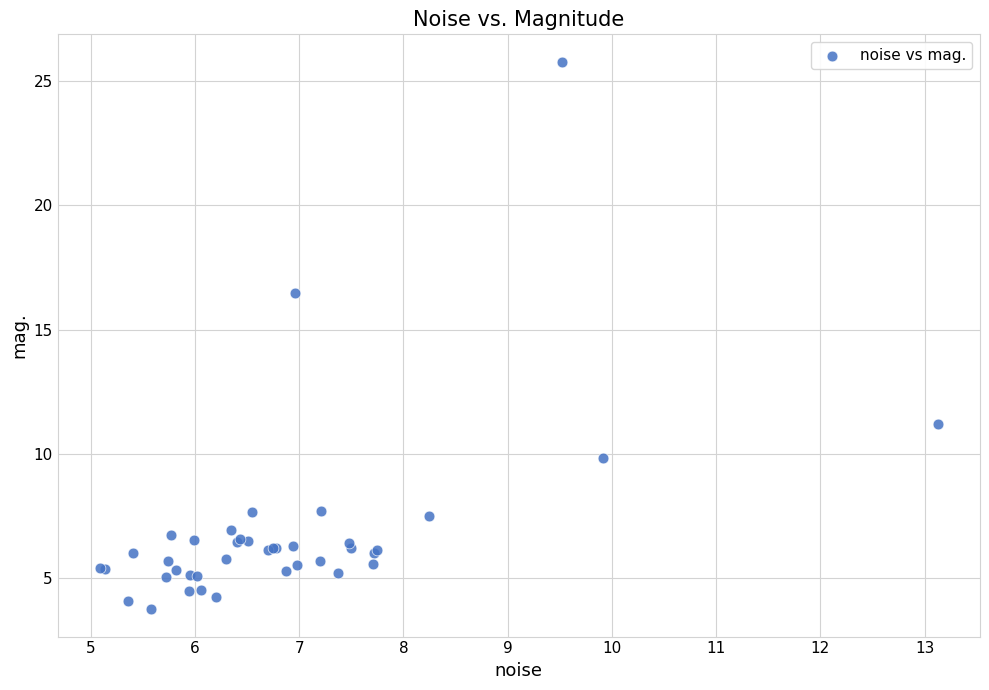

What Y value in the scatter plot is closest to 14?

16.5